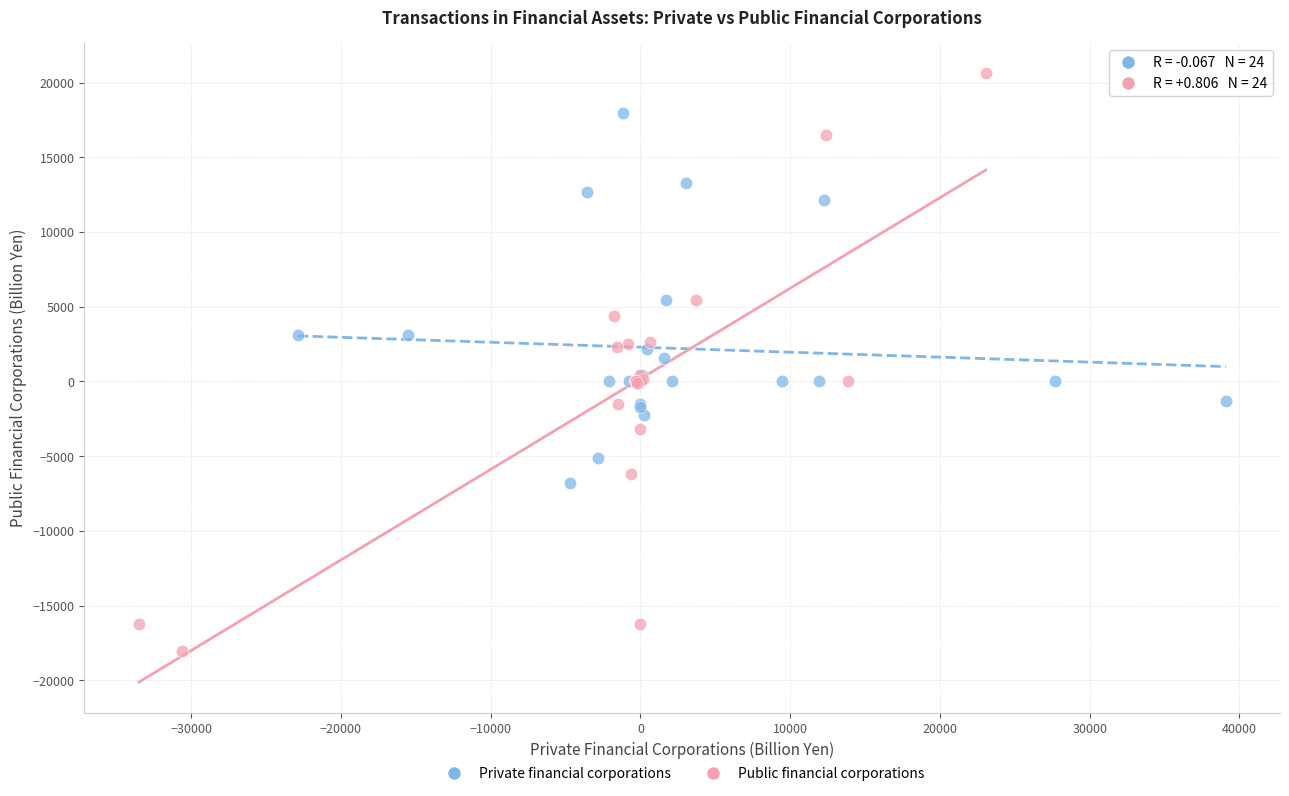

Which series contains the lowest Y value?

Public financial corporations